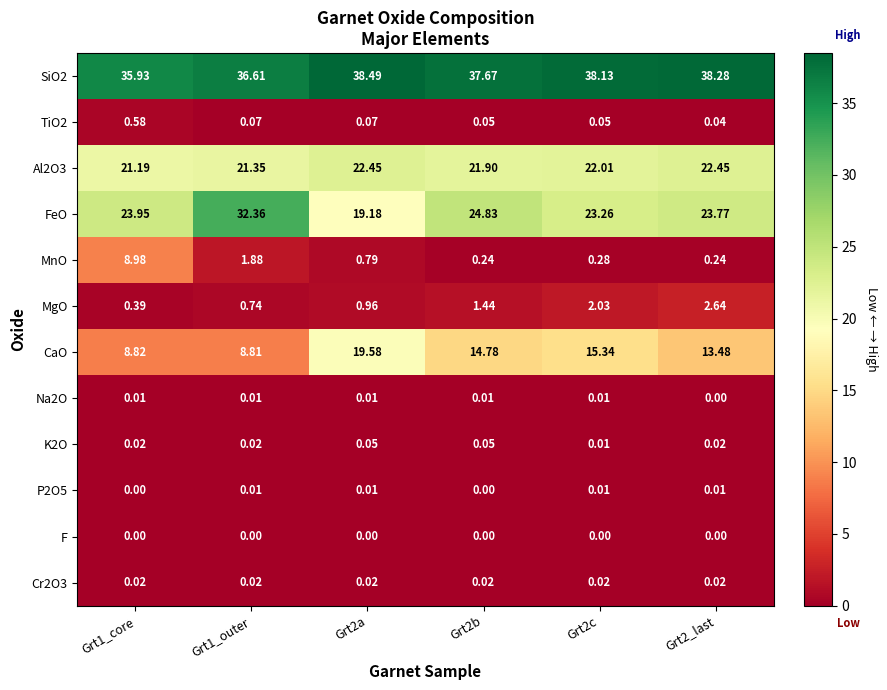

Which series has the widest spread of values?

FeO